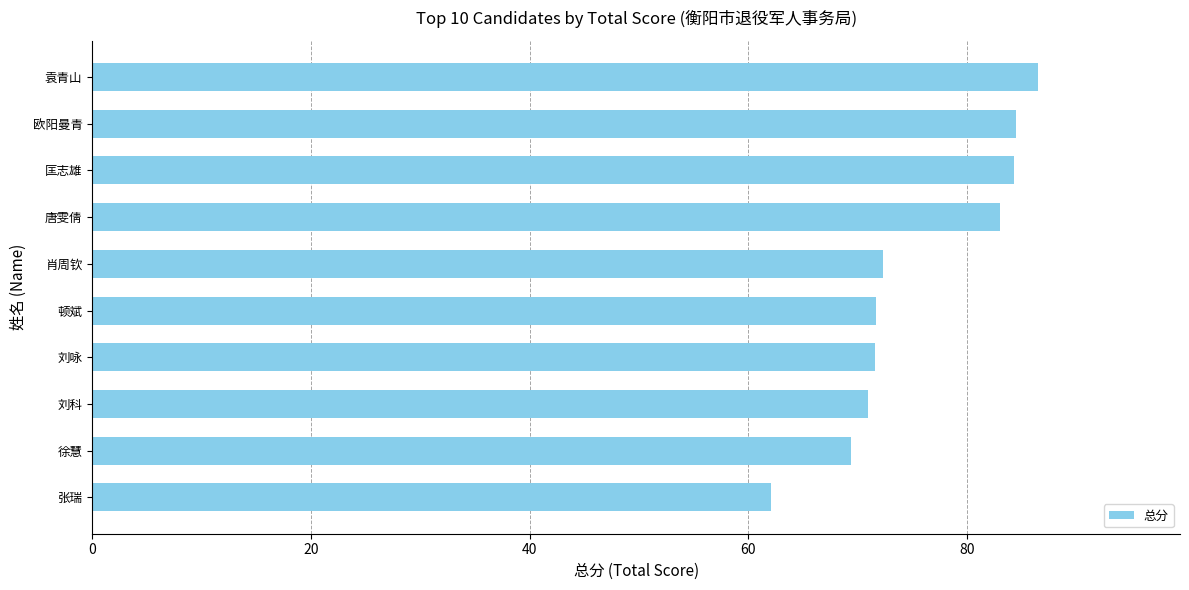

What is the approximate value at 袁青山?

86.5